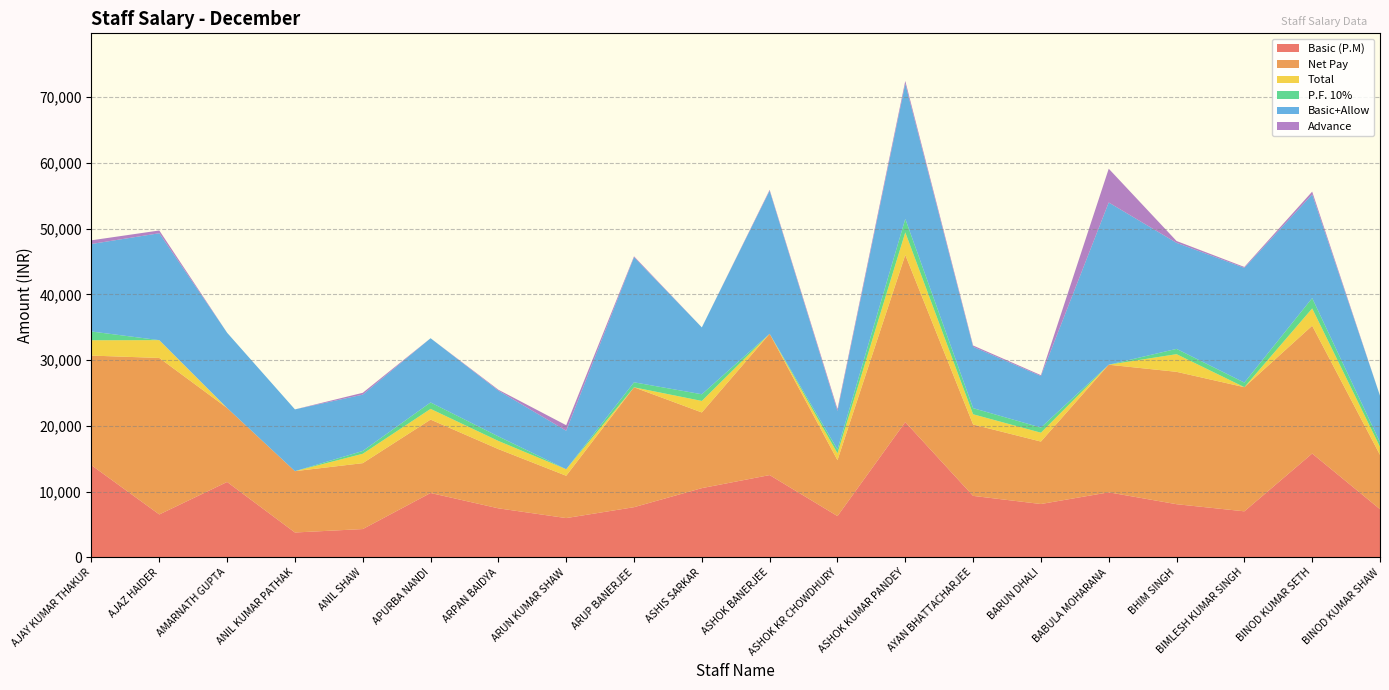

Reading left to right, transcribe all the data shown in this chart.

Basic (P.M): 13999	6509	11453	3762	4285	9776	7440	5956	7614	10515	12500	6260	20570	9335	8096	9876	8068	6984	15780	7309
Net Pay: 16687	23817	11257	9333	10030	11169	9012	6441	18244	11516	21504	8509	25438	10865	9504	19421	20146	18894	19452	8265
Total: 2333	2710	0	0	1428	1629	1240	992	0	1752	0	1043	3428	1555	1349	0	2688	0	2630	1218
P.F. 10%: 1332	0	0	0	429	978	696	0	761	1018	0	586	2057	934	784	0	807	698	1578	707
Basic+Allow: 13322	16271	11453	9404	8570	9776	6960	5860	19034	10176	21774	5856	20570	9335	7835	24691	16136	17459	15780	7073
Advance: 560	420	0	0	280	0	140	840	140	0	140	301	420	200	140	5140	280	140	420	0